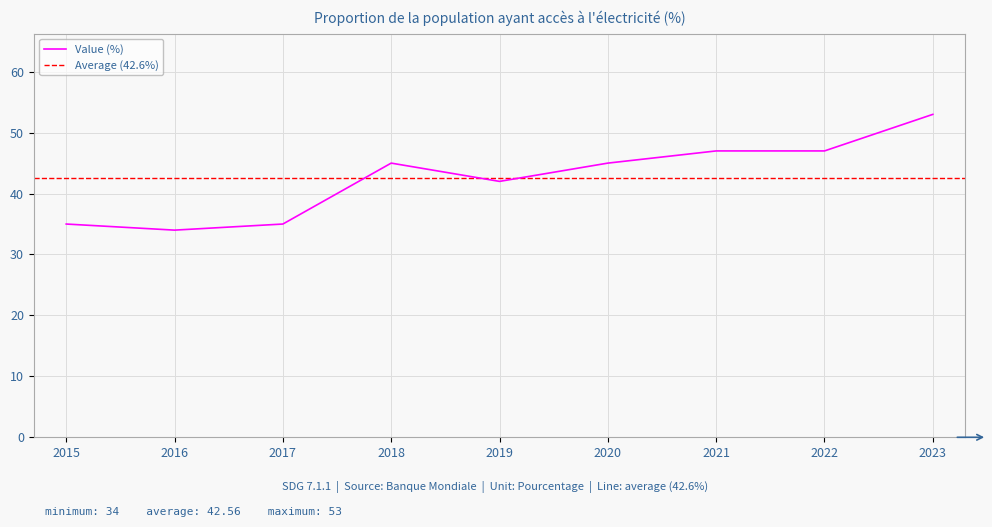

At which label is the value closest to 43?

2019